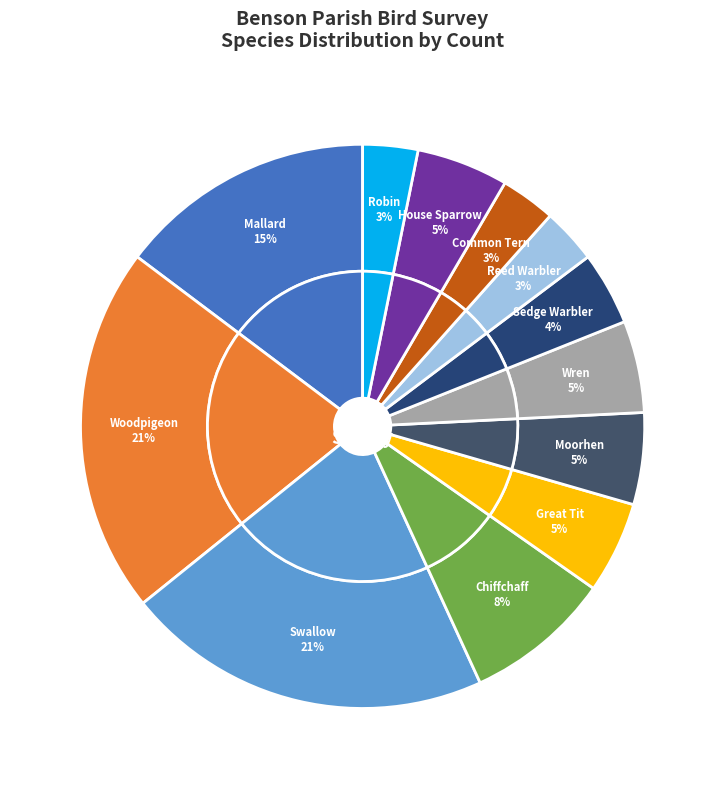

Is there a majority slice in this chart?

No